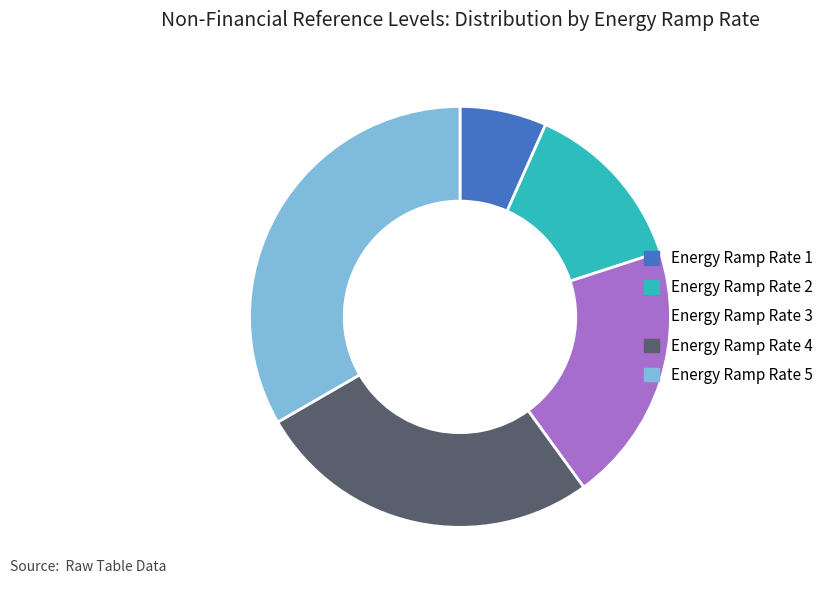

Count the number of slices in the pie.

5